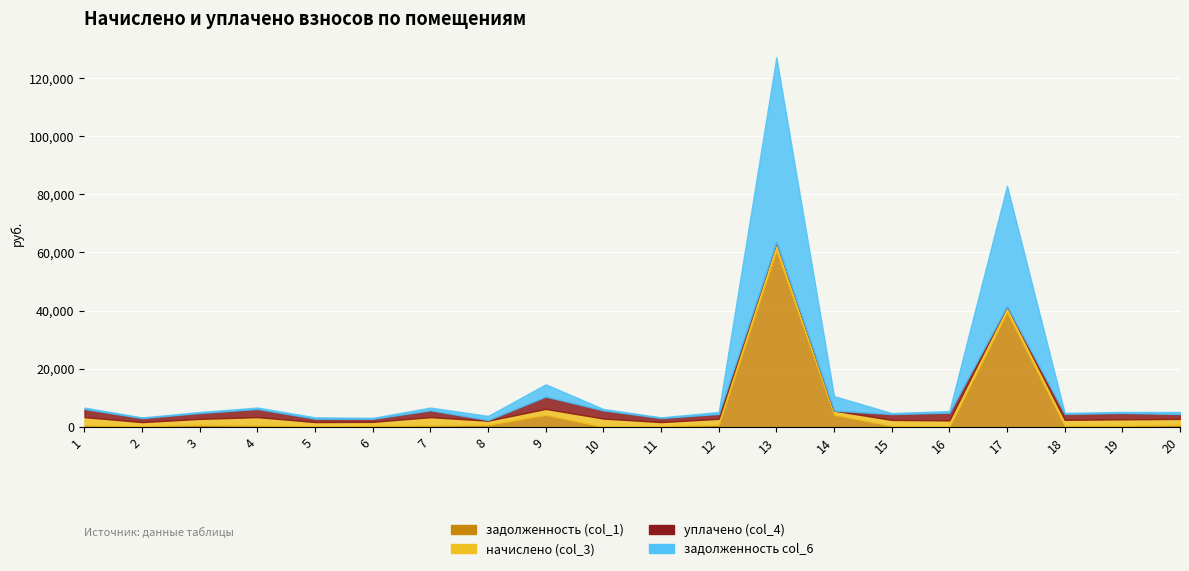

Which series has the largest total across all categories?

задолженность col_6